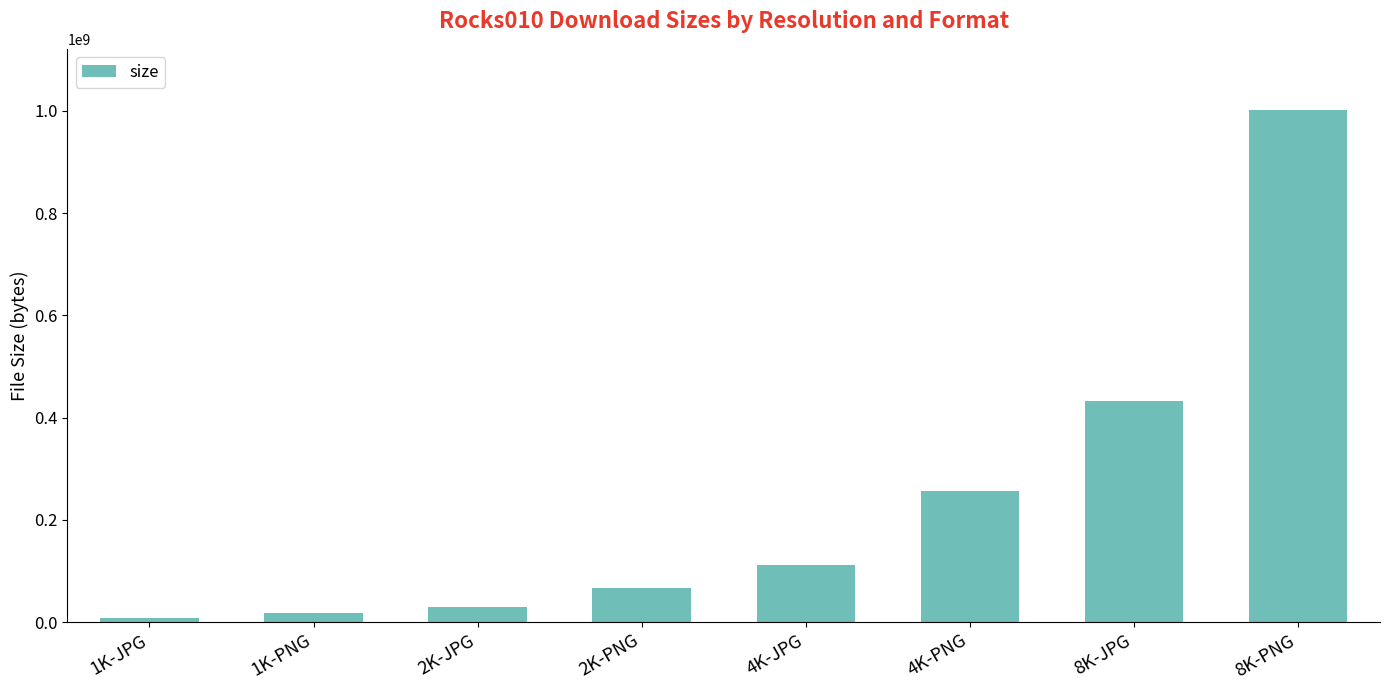

How many series are shown in this chart?

1